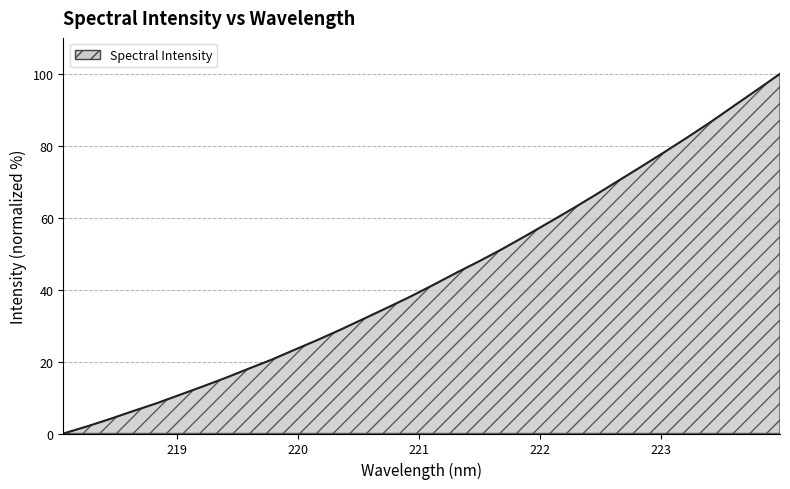

What is the maximum value shown in the chart?

100.0